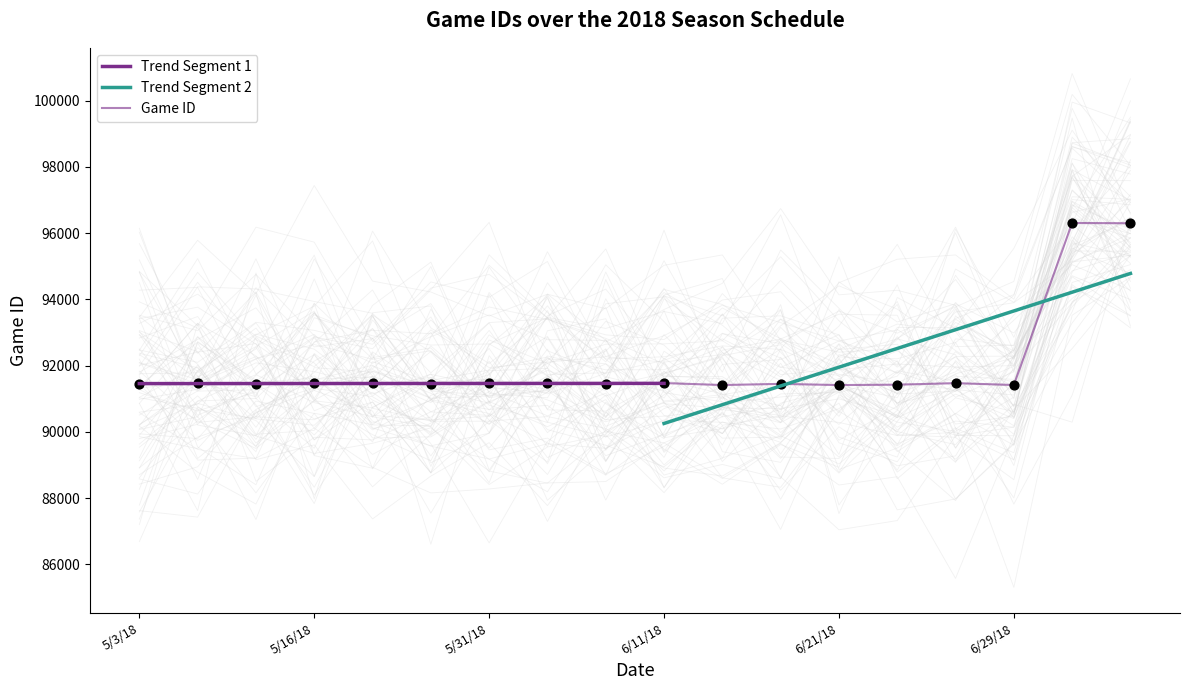

What is the ratio of the value at 6/5/18 to the value at 6/26/18?

1.0